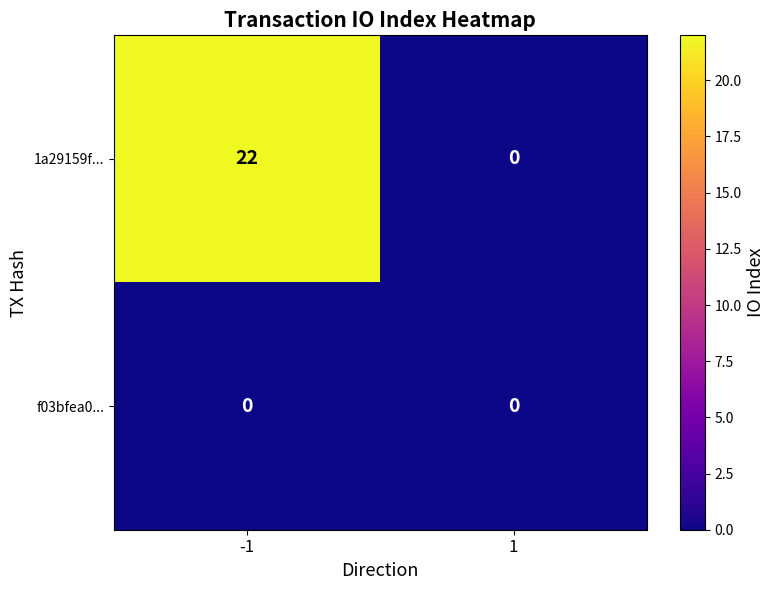

What is the maximum value shown in the chart?

22